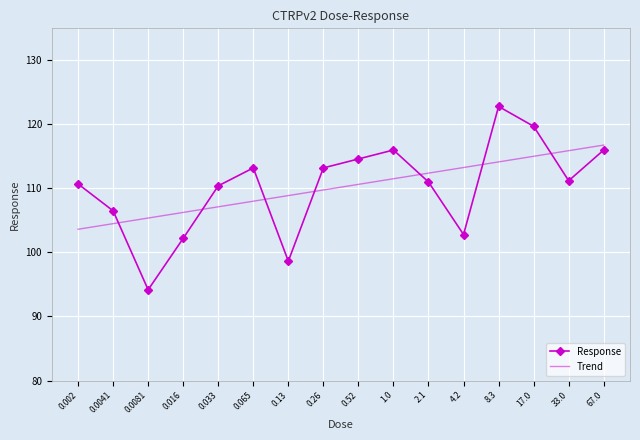

True or false: Trend and Response cross at least once.

True